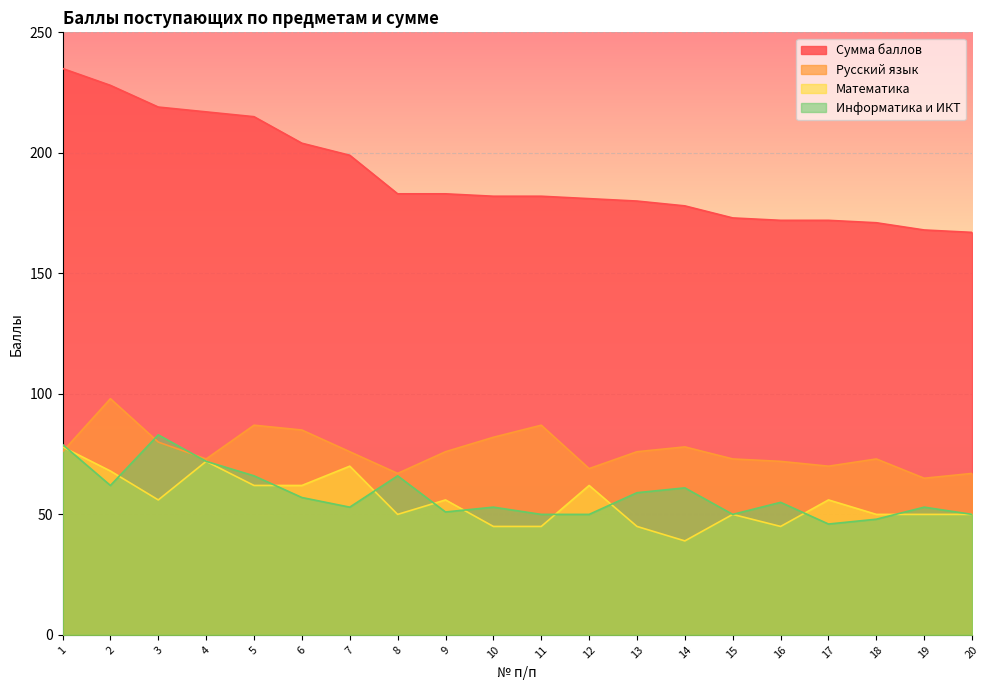

Reading left to right, what are all the values shown in this chart?

Сумма баллов: 235	228	219	217	215	204	199	183	183	182	182	181	180	178	173	172	172	171	168	167
Русский язык: 76	98	80	73	87	85	76	67	76	82	87	69	76	78	73	72	70	73	65	67
Математика: 78	68	56	72	62	62	70	50	56	45	45	62	45	39	50	45	56	50	50	50
Информатика и ИКТ: 79	62	83	72	66	57	53	66	51	53	50	50	59	61	50	55	46	48	53	50